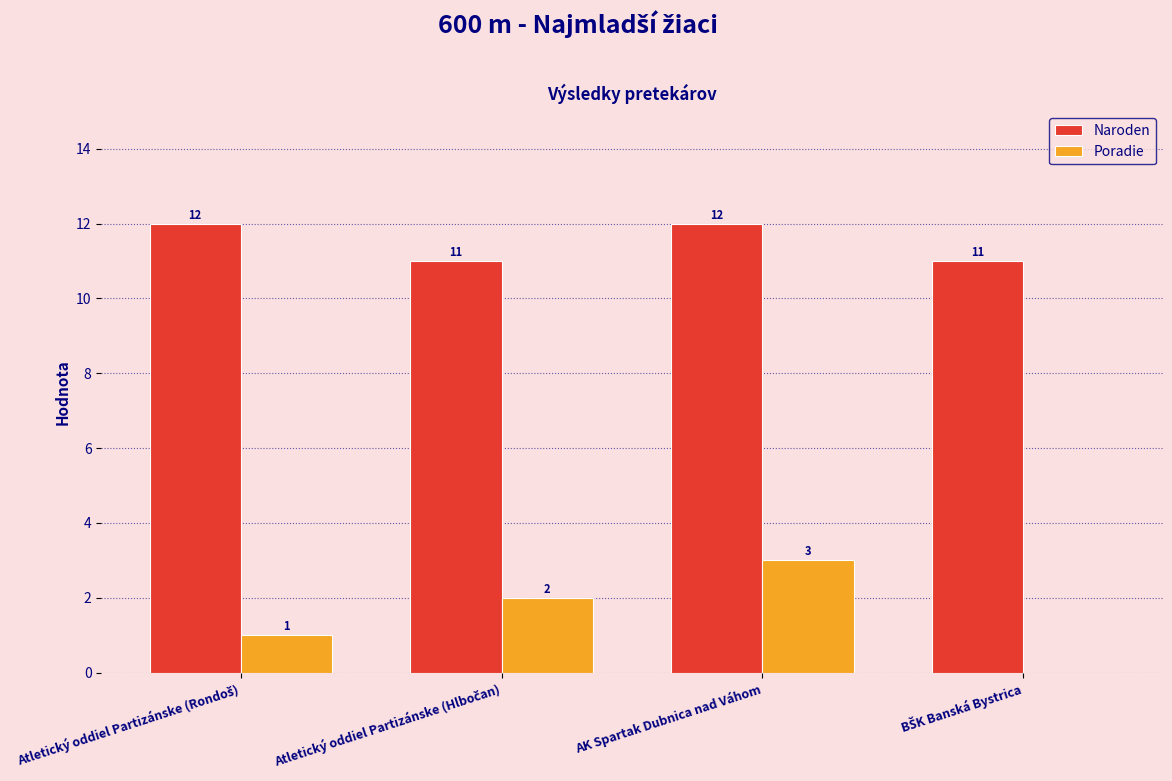

Which series has the largest total across all categories?

Naroden